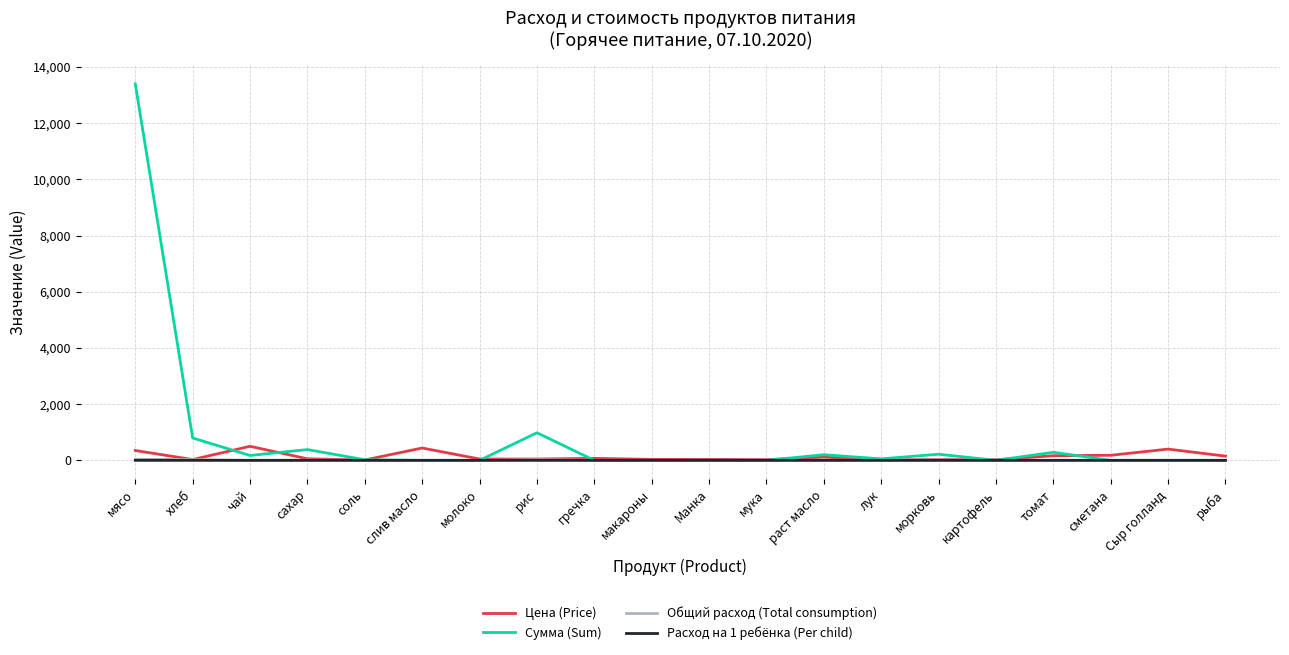

The value of Общий расход (Total consumption) at молоко is 0.0. True or false?

True